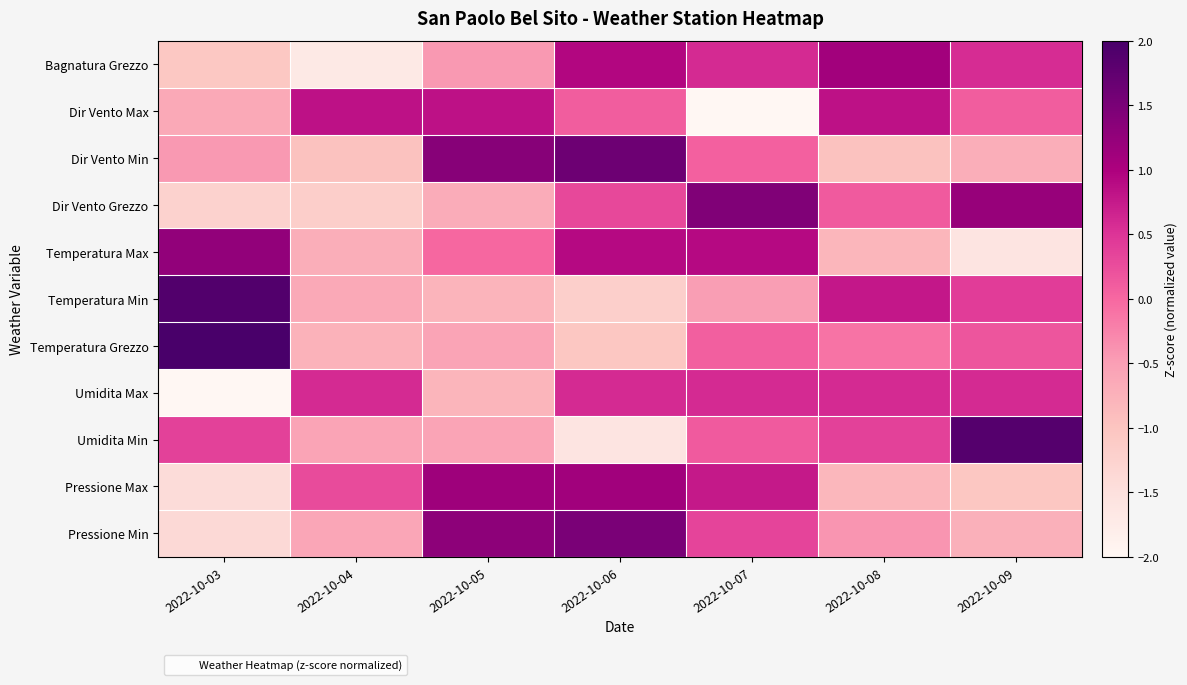

At which category is the sum across all series the highest?

2022-10-06